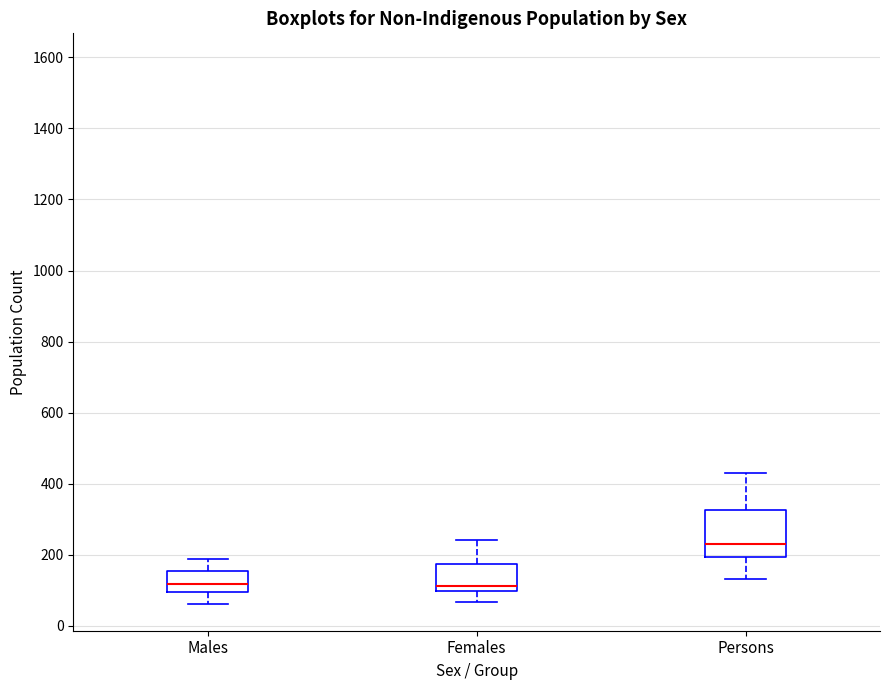

Reading left to right, transcribe this box plot: for each box, give where its median line is, the range the box spans, and where its two whiskers end, as read against the y-axis. The values are not printed on the chart, so give them approximately, as read against the axis.

Males: median 120, box 100 to 160, whiskers 60 to 180
Females: median 120, box 100 to 180, whiskers 60 to 240
Persons: median 240, box 200 to 320, whiskers 140 to 440